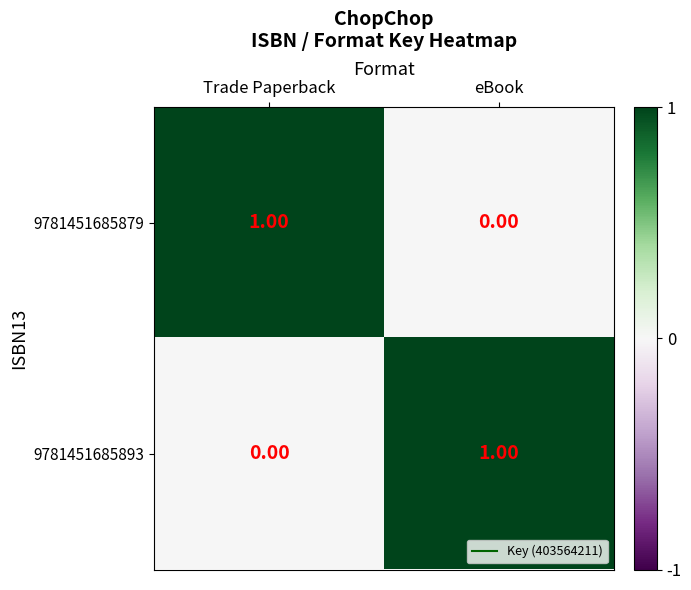

At eBook, list the series in order from smallest to largest.

9781451685879, 9781451685893